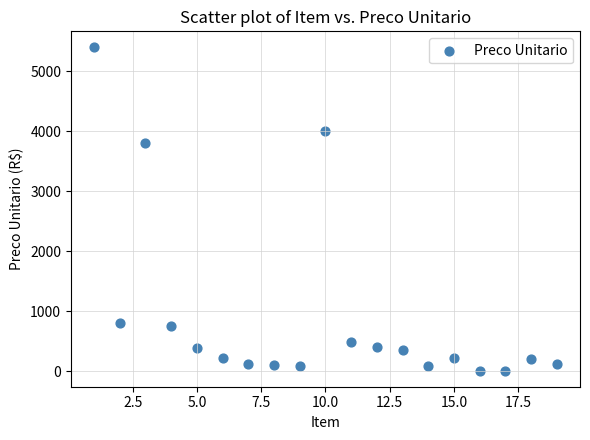

What Y value in the scatter plot is closest to 2705?

3800.0